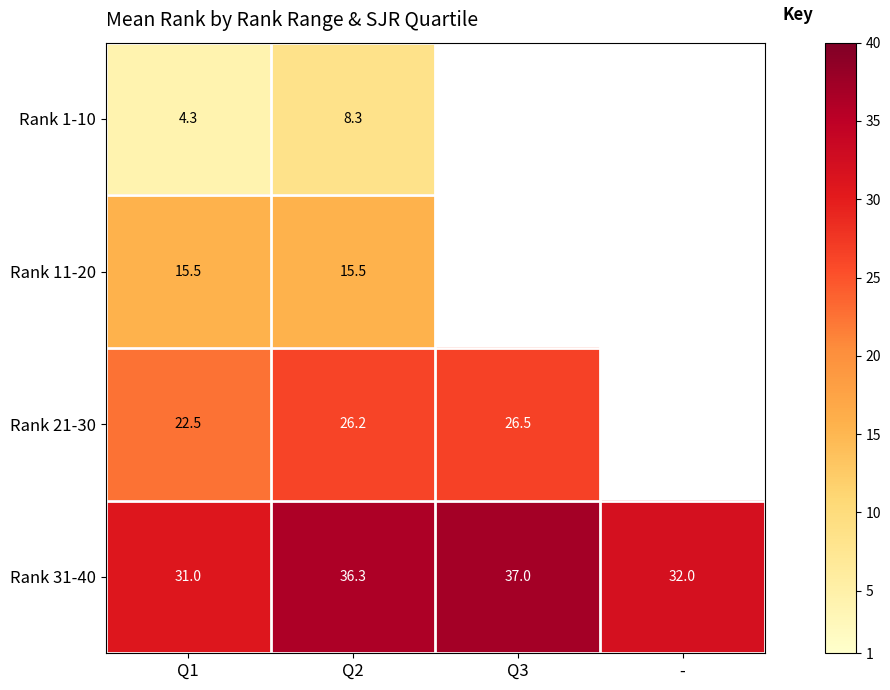

What is the difference between the second highest and second lowest values in the Rank 31-40 series?

4.3